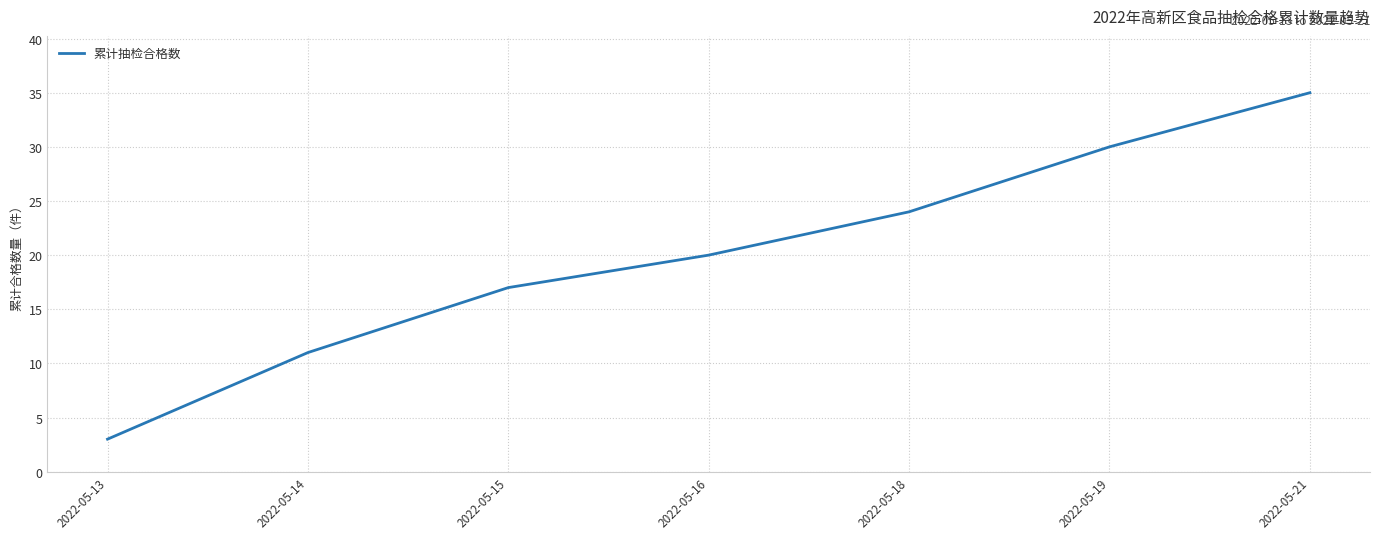

Rank the categories by value from lowest to highest.

2022-05-13, 2022-05-14, 2022-05-15, 2022-05-16, 2022-05-18, 2022-05-19, 2022-05-21